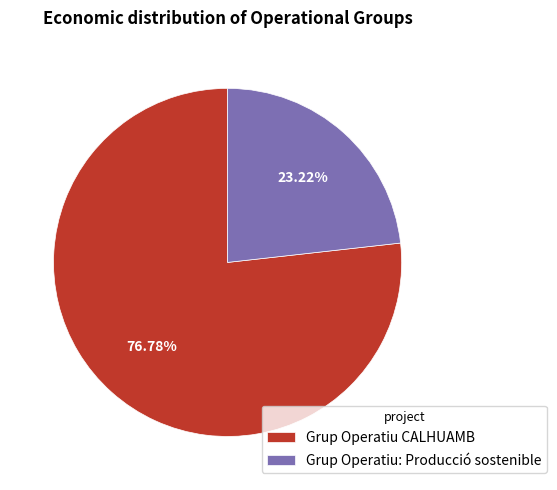

Which category has the smallest portion of the pie?

Grup Operatiu: Producció sostenible